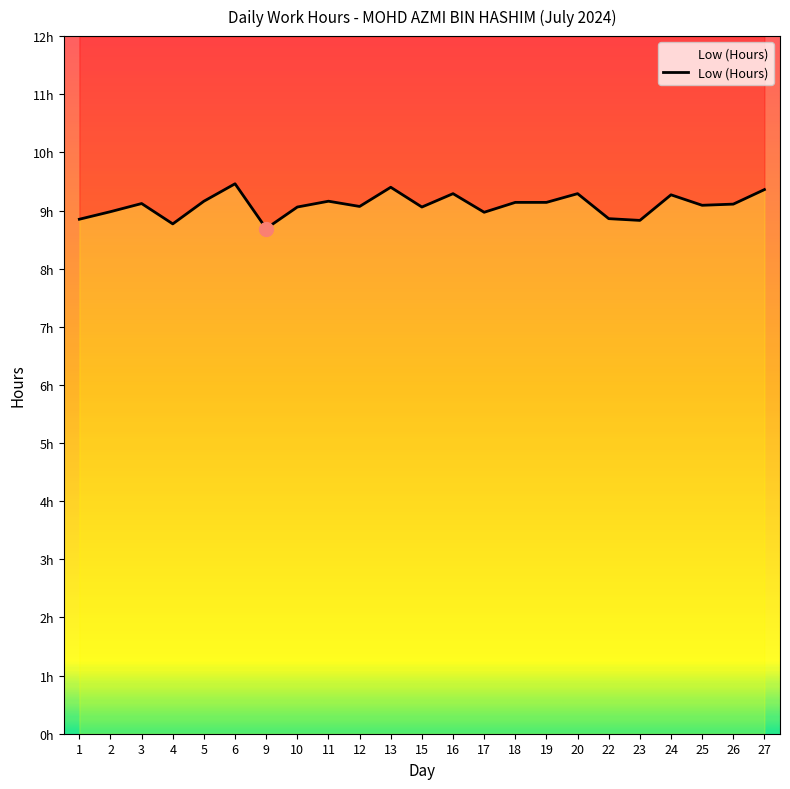

Approximately how many times larger is the value at 20 compared to 23?

1.1